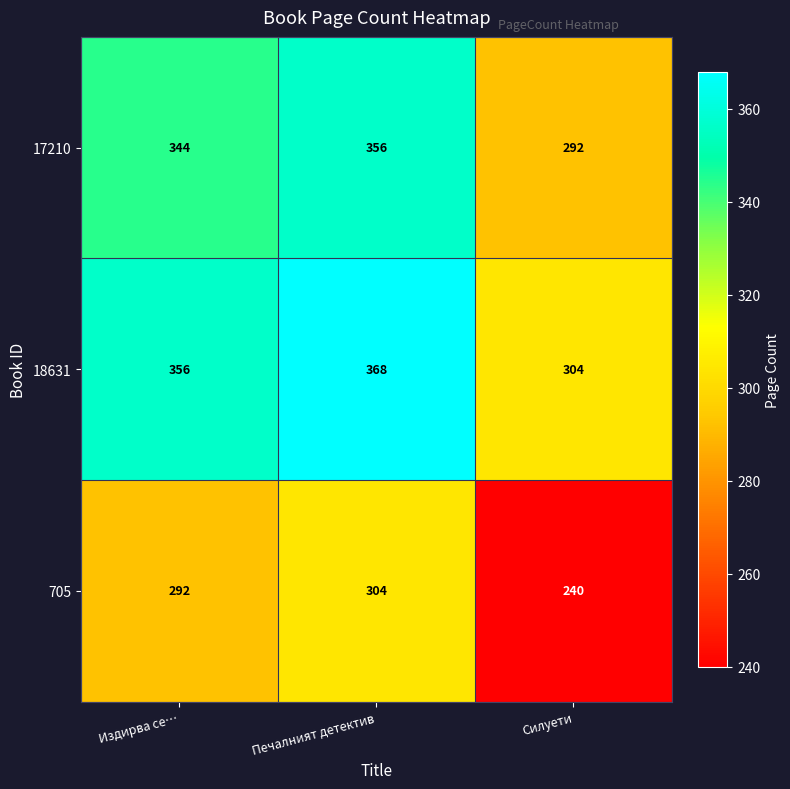

True or false: 18631 has a value of 643 at Печалният детектив.

False